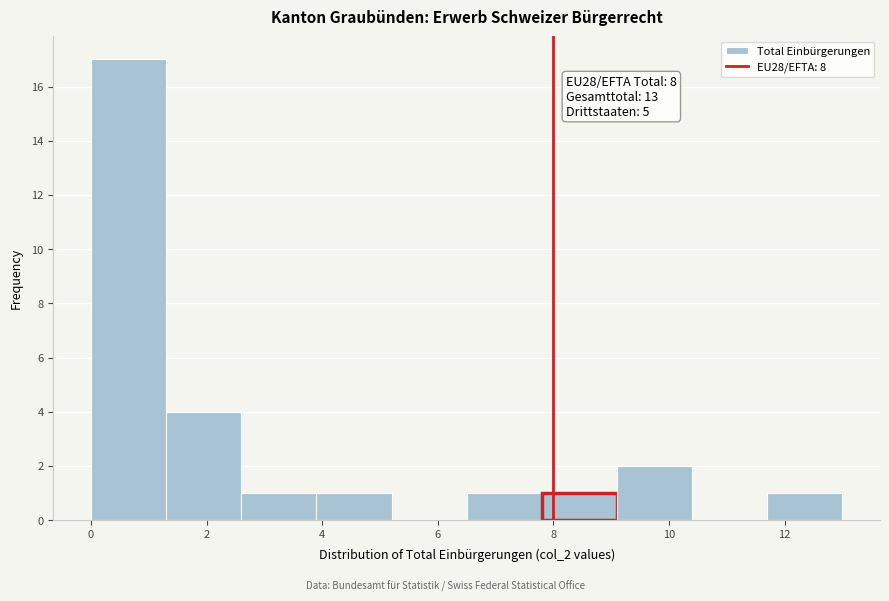

Over which range of the x-axis is the bar tallest?

0.0 to 1.3